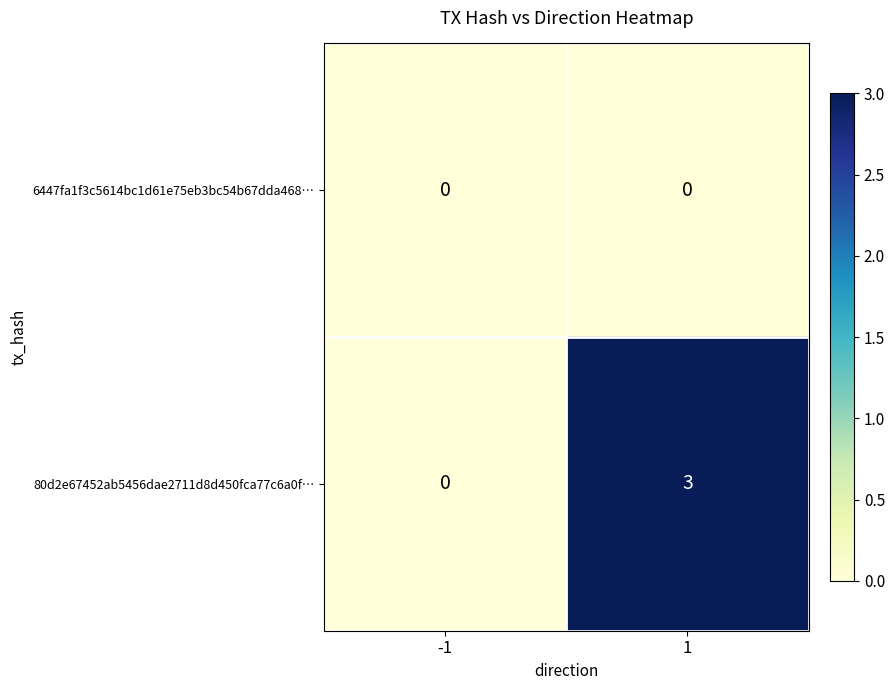

Which series changed the most between -1 and 1?

80d2e67452ab5456dae2711d8d450fca77c6a0f…